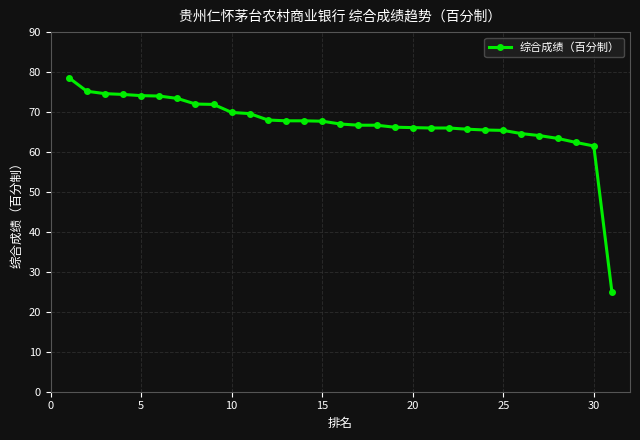

What is the value of the 1st point from the left?

78.6